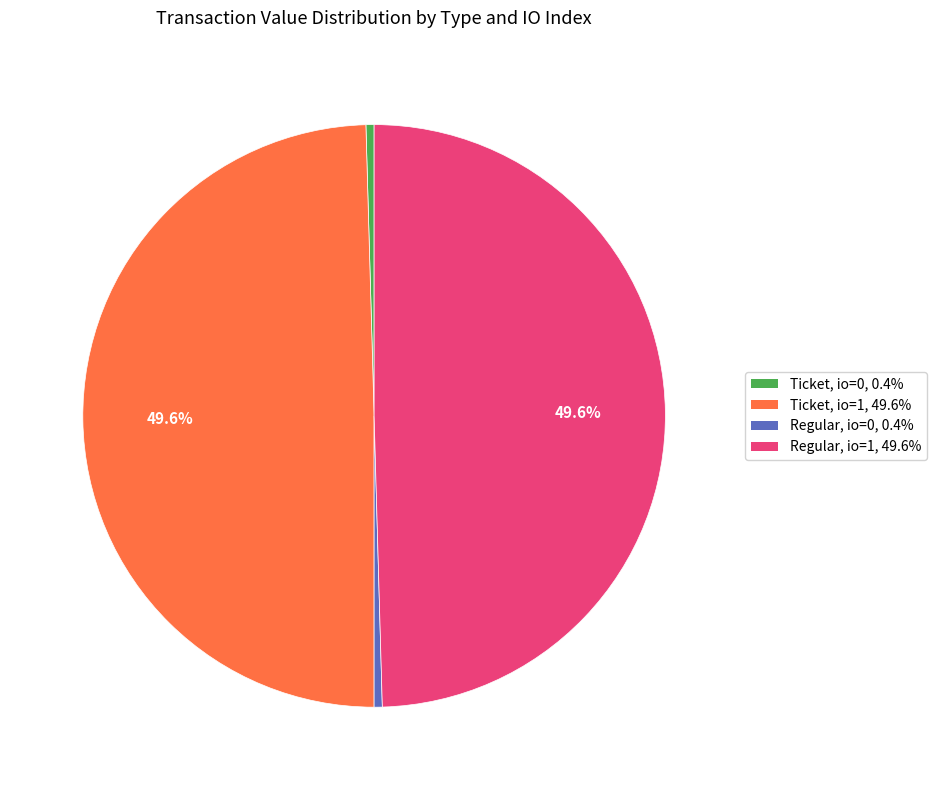

How many segments does this pie chart have?

4